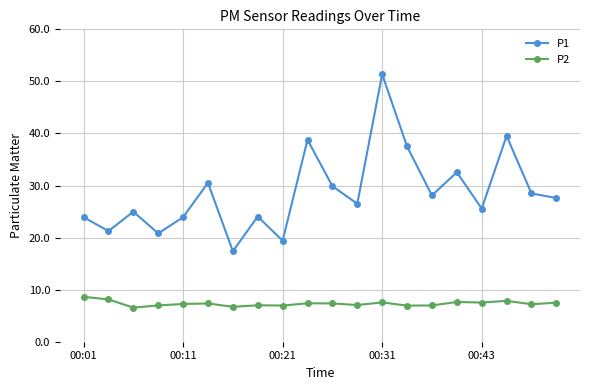

Which series has the widest spread of values?

P1